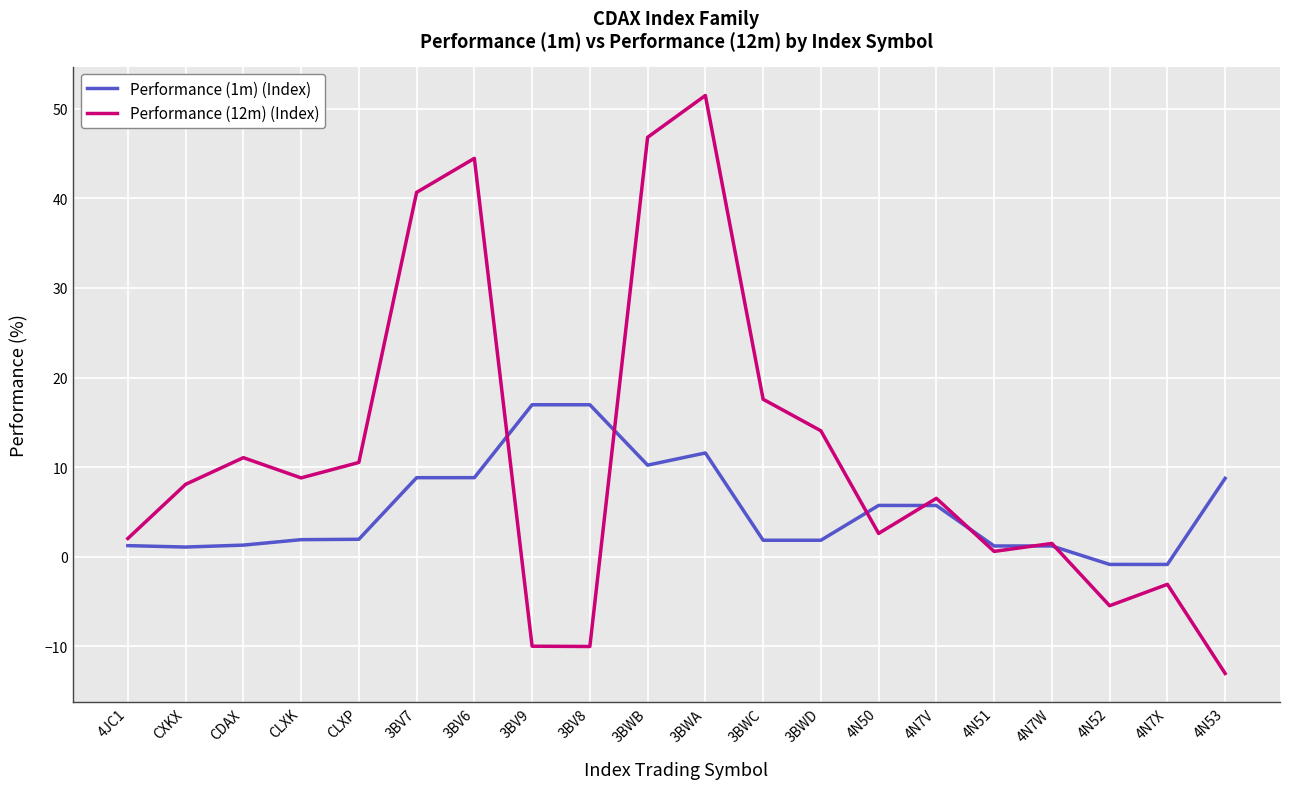

Is it true that Performance (1m) (Index) equals 8.8 at 3BV6?

True